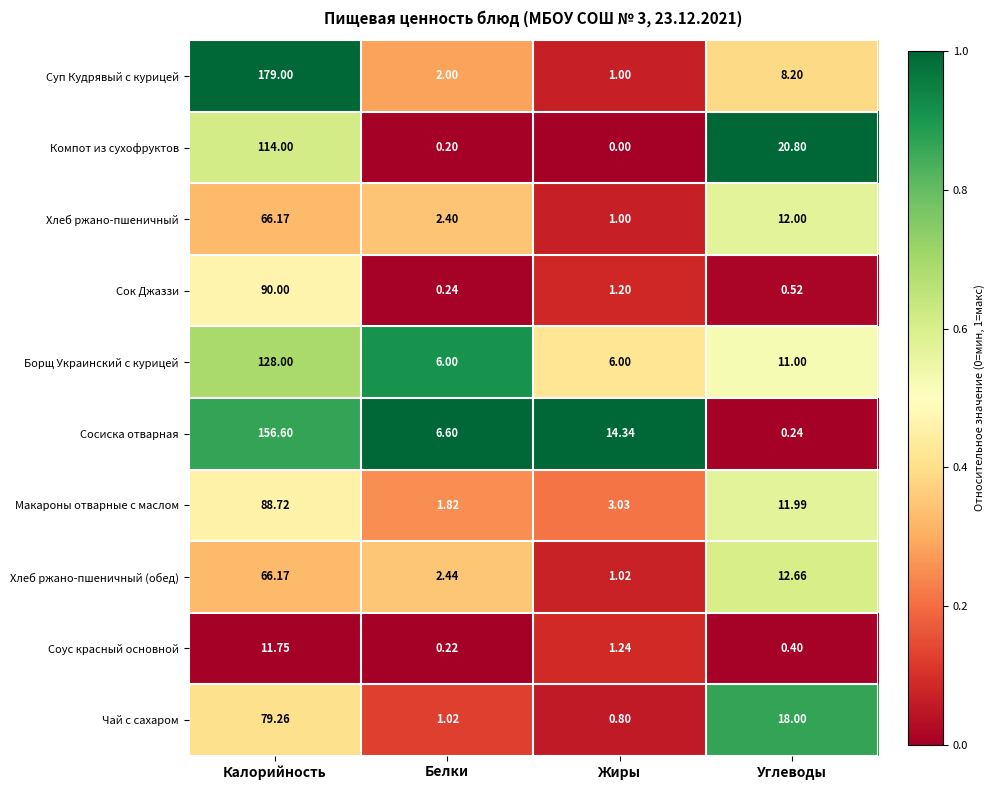

Where does the Хлеб ржано-пшеничный (обед) series first go above 12?

Калорийность